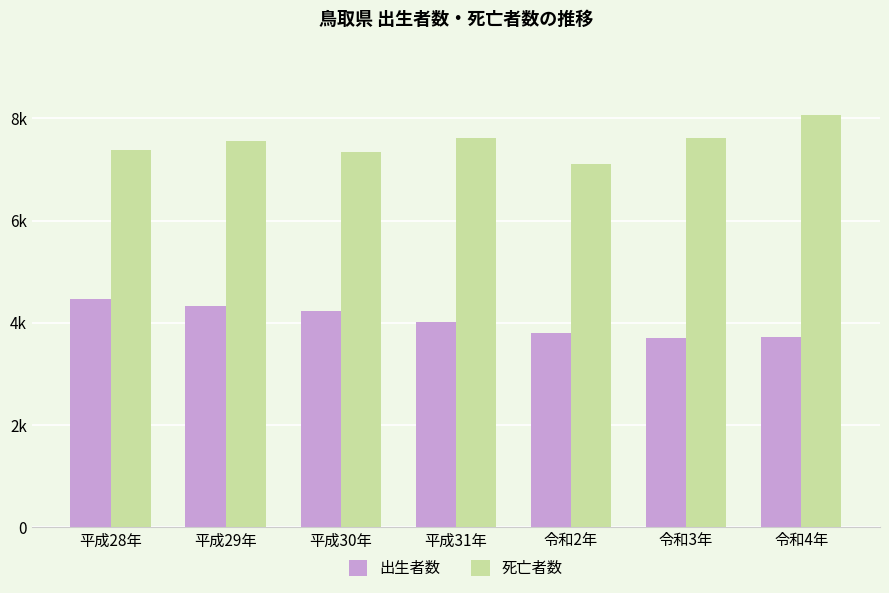

What is the lowest value of the 出生者数 series?

3710